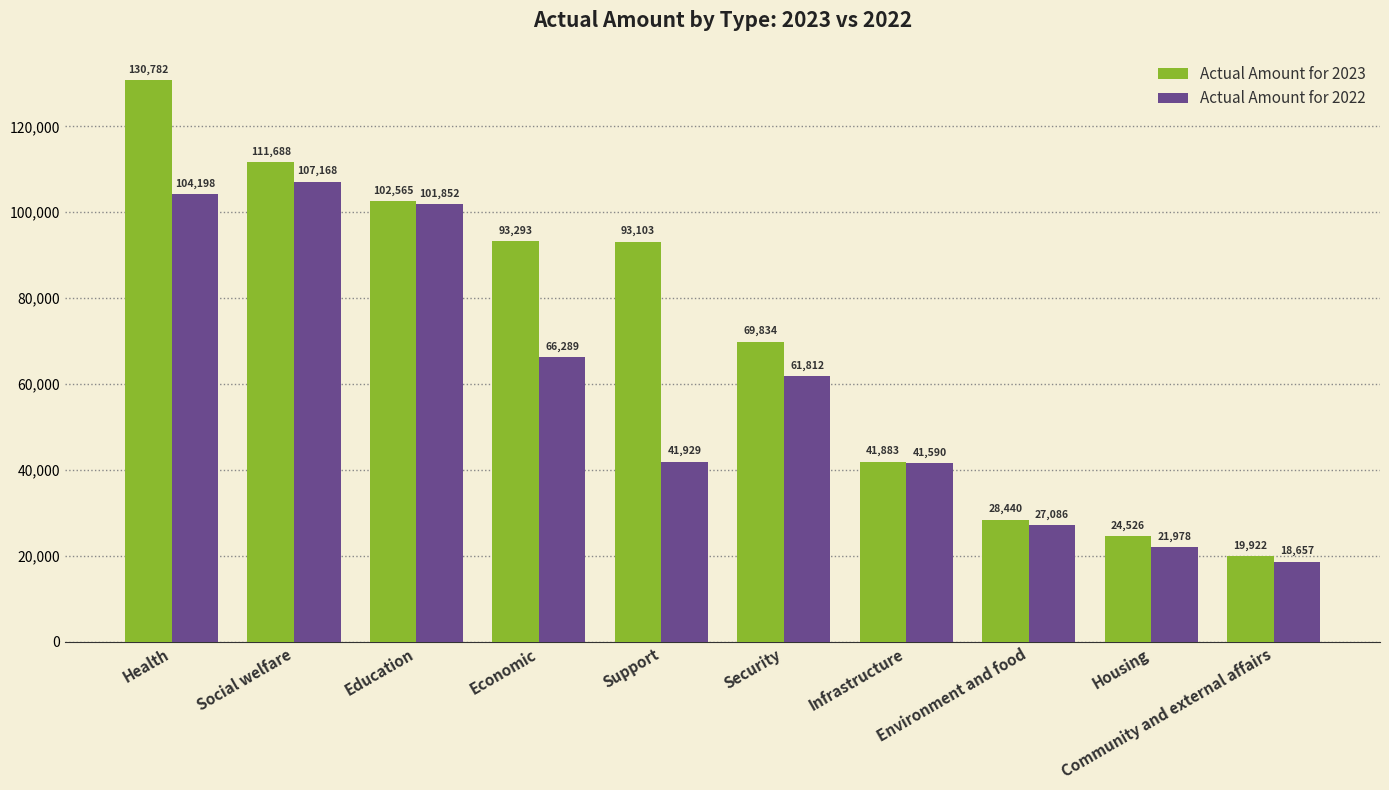

Is it true that Actual Amount for 2022 equals 104198 at Health?

True